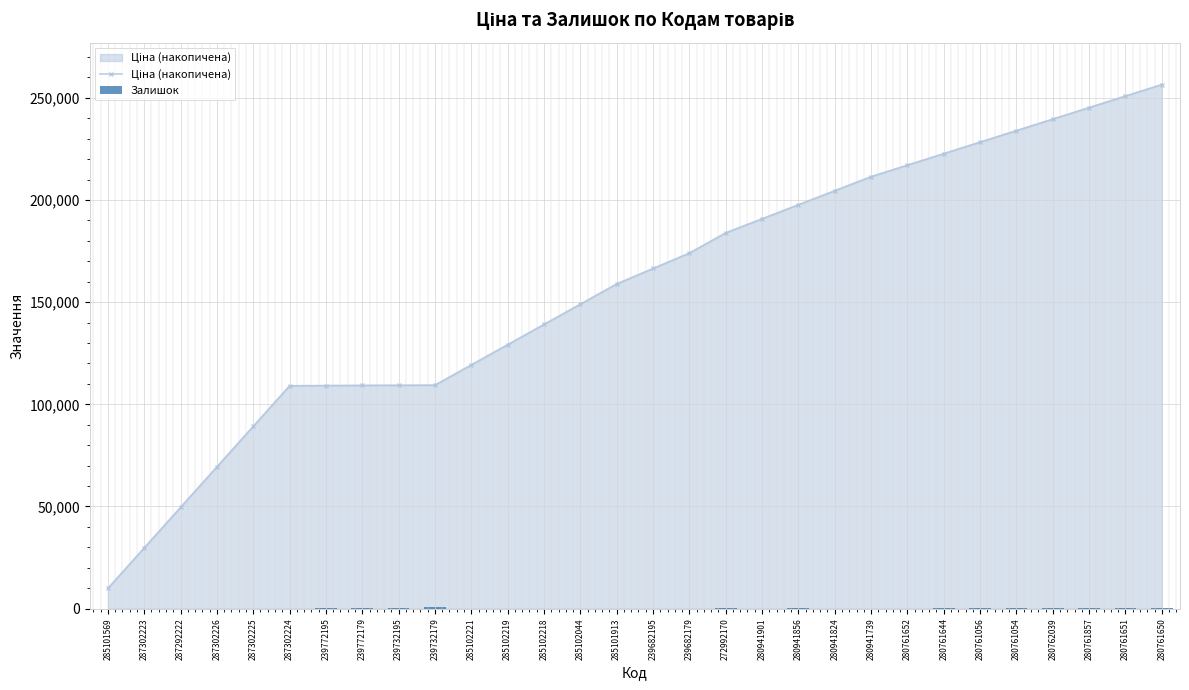

What is the label of the 6th bar from the right?

280761056